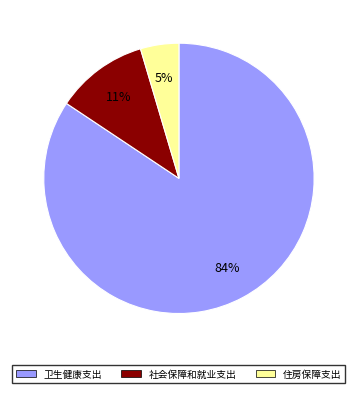

Is it true that 社会保障和就业支出 is 11% of the pie?

True